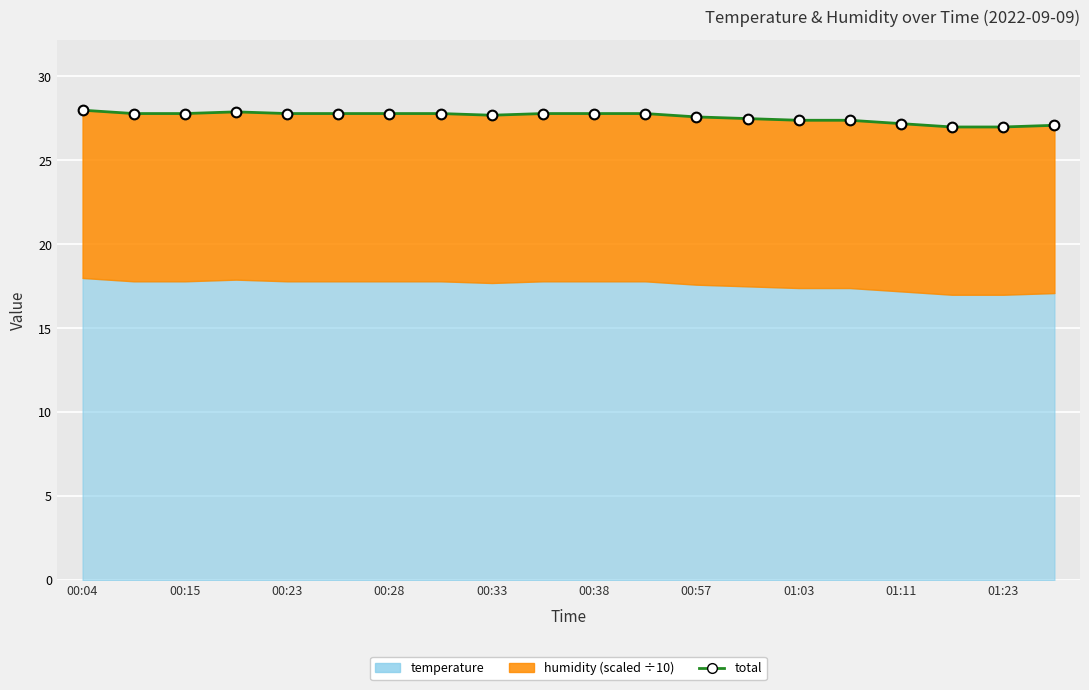

How many interior local peaks (higher than both neighbors) does the data have?

1